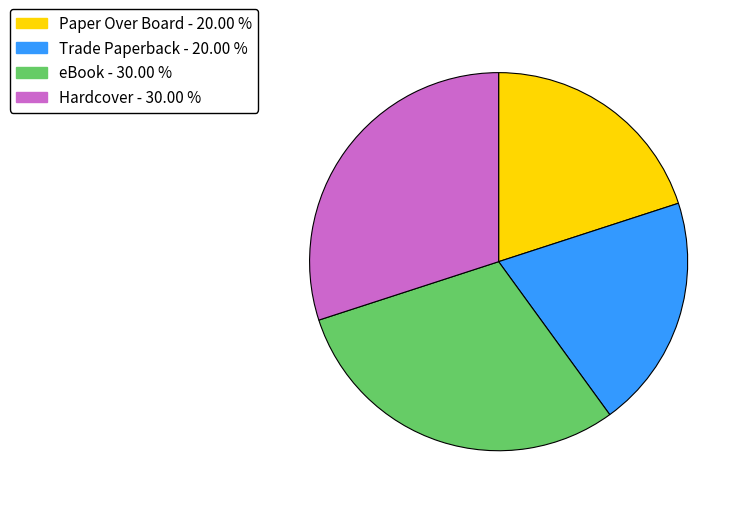

Does eBook account for over 50% of the chart?

No